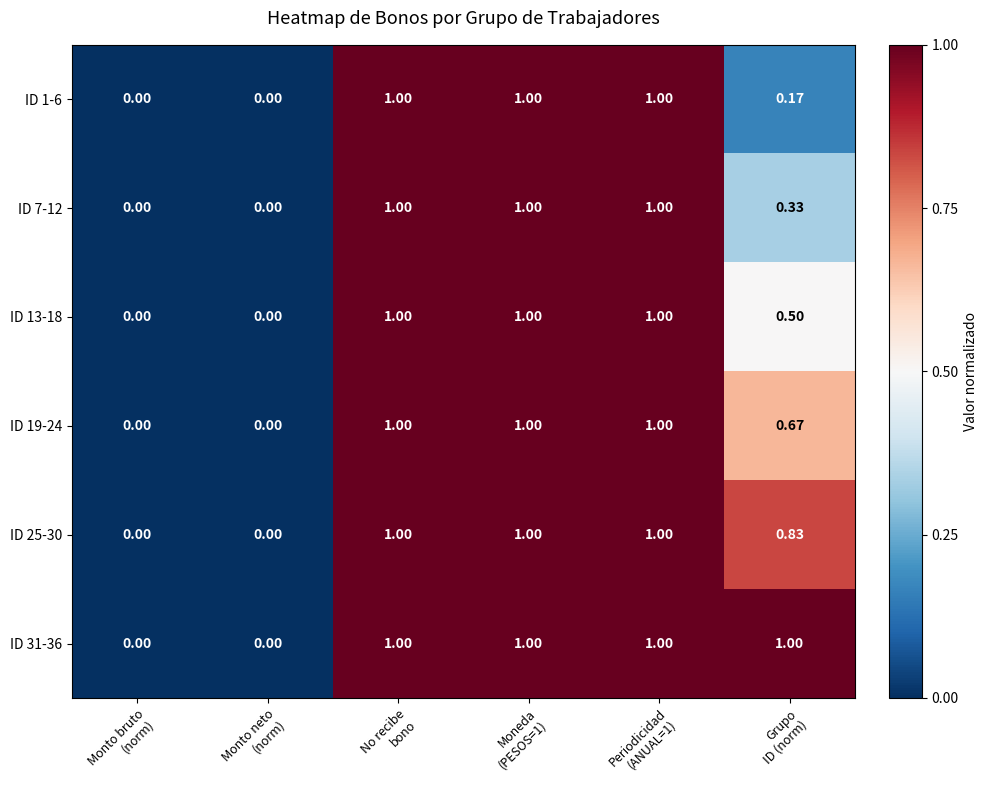

How many distinct data groups are displayed?

6